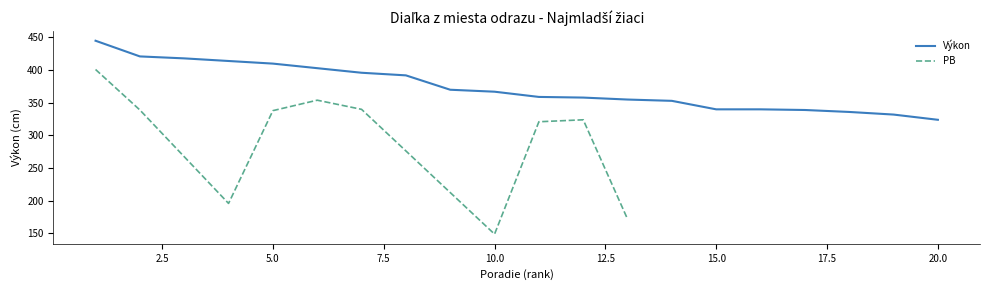

List the labels in order of value, smallest first.

20, 19, 18, 17, 15, 16, 14, 13, 12, 11, 10, 9, 8, 7, 6, 5, 4, 3, 2, 1